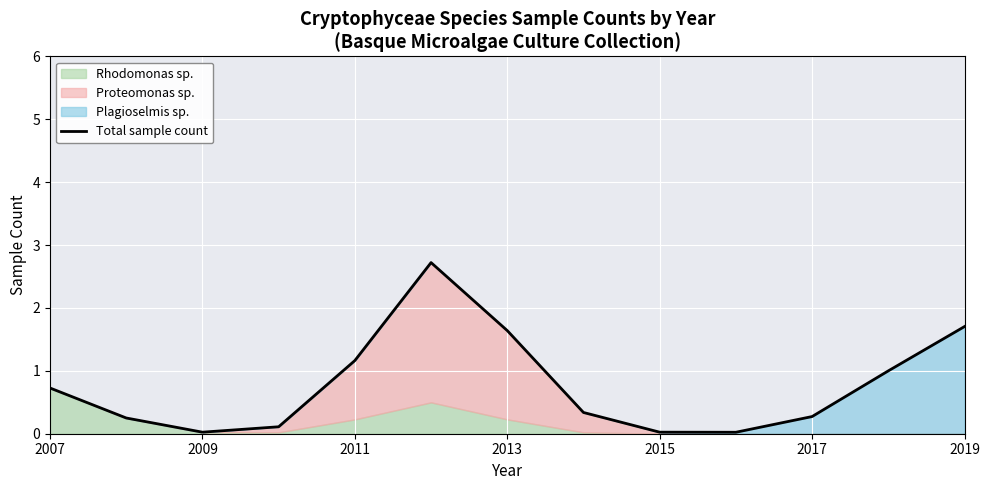

Count the number of categories in the chart.

13